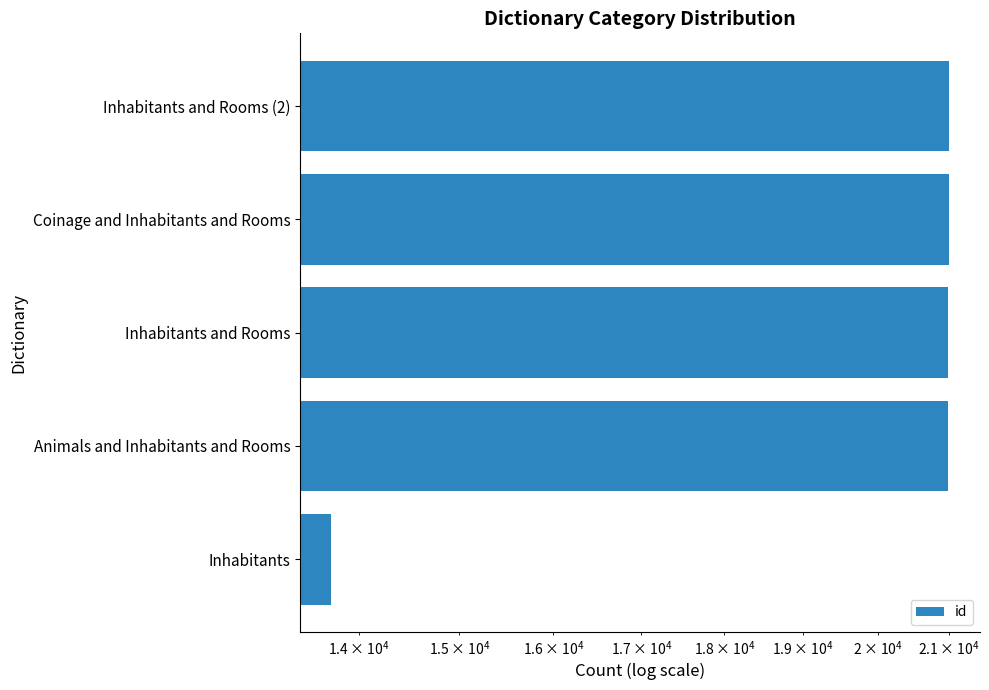

How many series are shown in this chart?

1